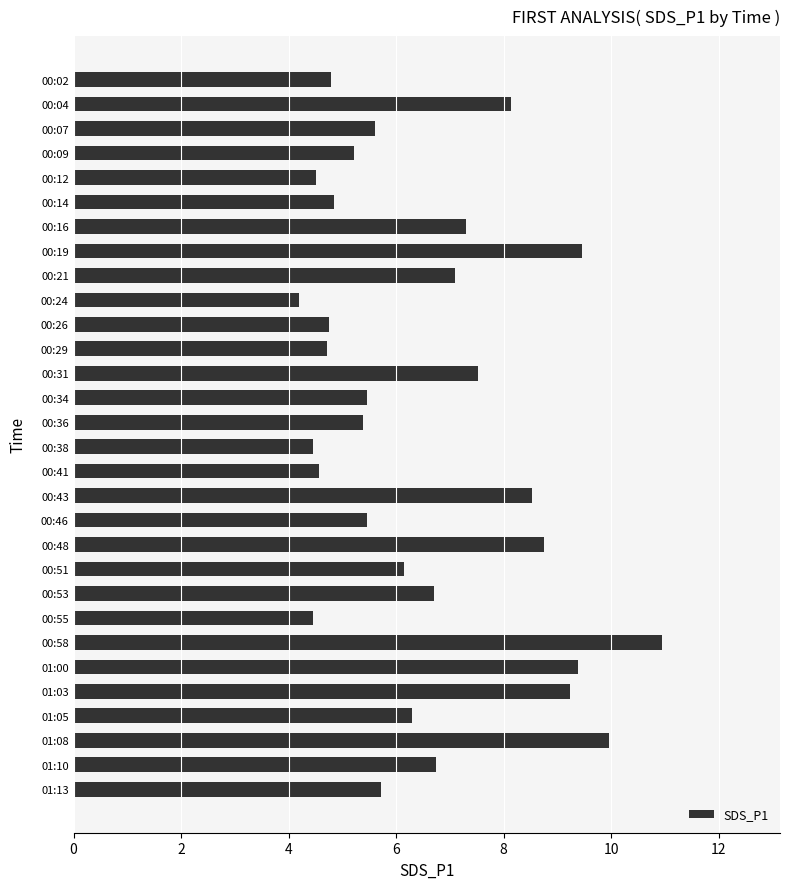

Which has a higher value, 00:46 or 00:55?

00:46